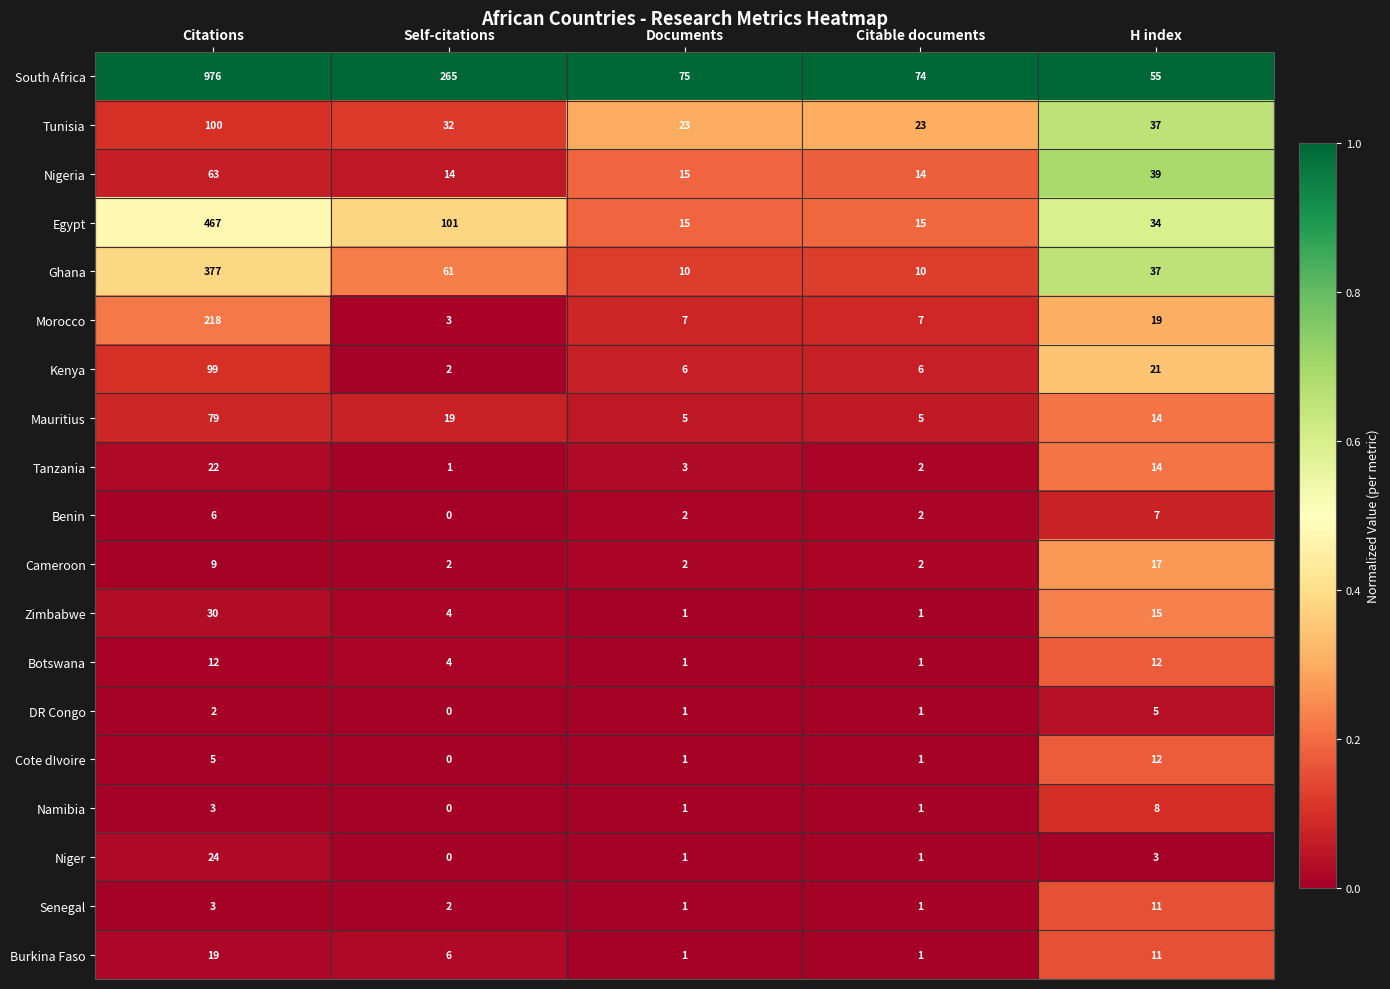

Rank the categories by Tanzania value from lowest to highest.

Self-citations, Citable documents, Documents, H index, Citations